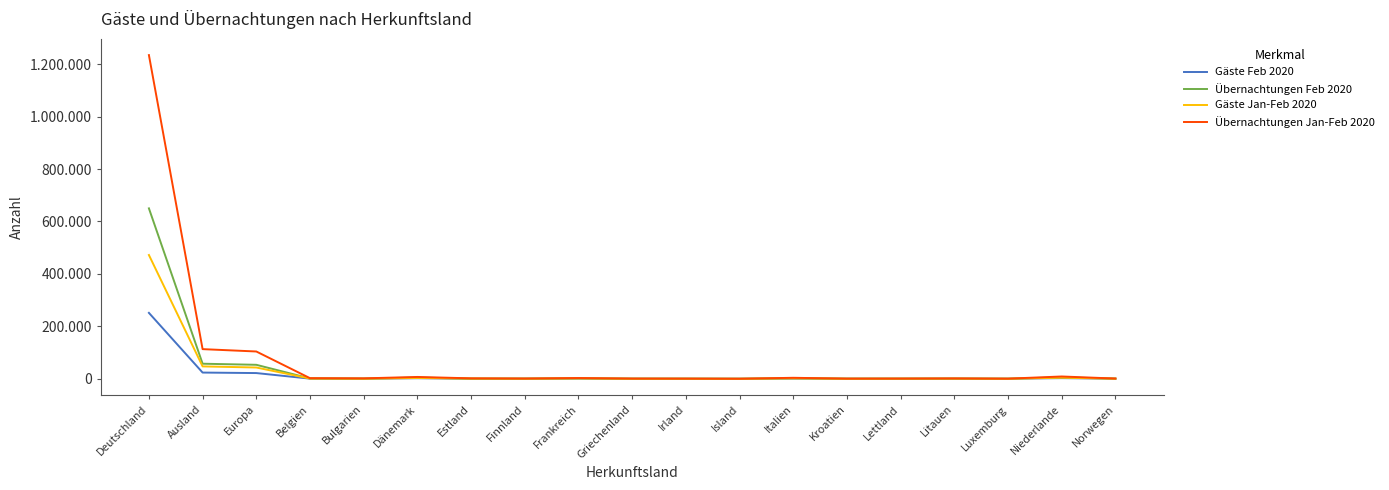

The Gäste Jan-Feb 2020 series shows 2229 at Italien. True or false?

False